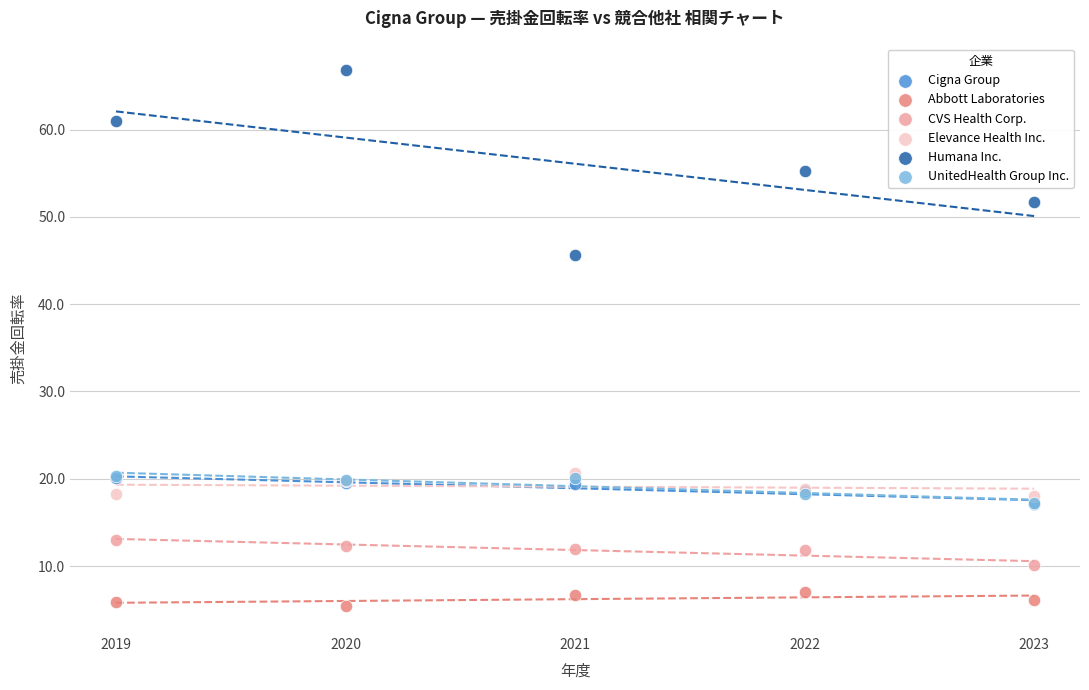

Which series contains the lowest Y value?

Abbott Laboratories